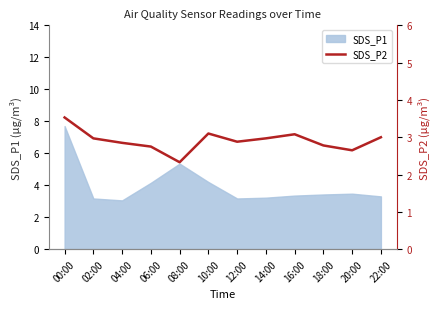

What is the greatest value displayed?

3.5